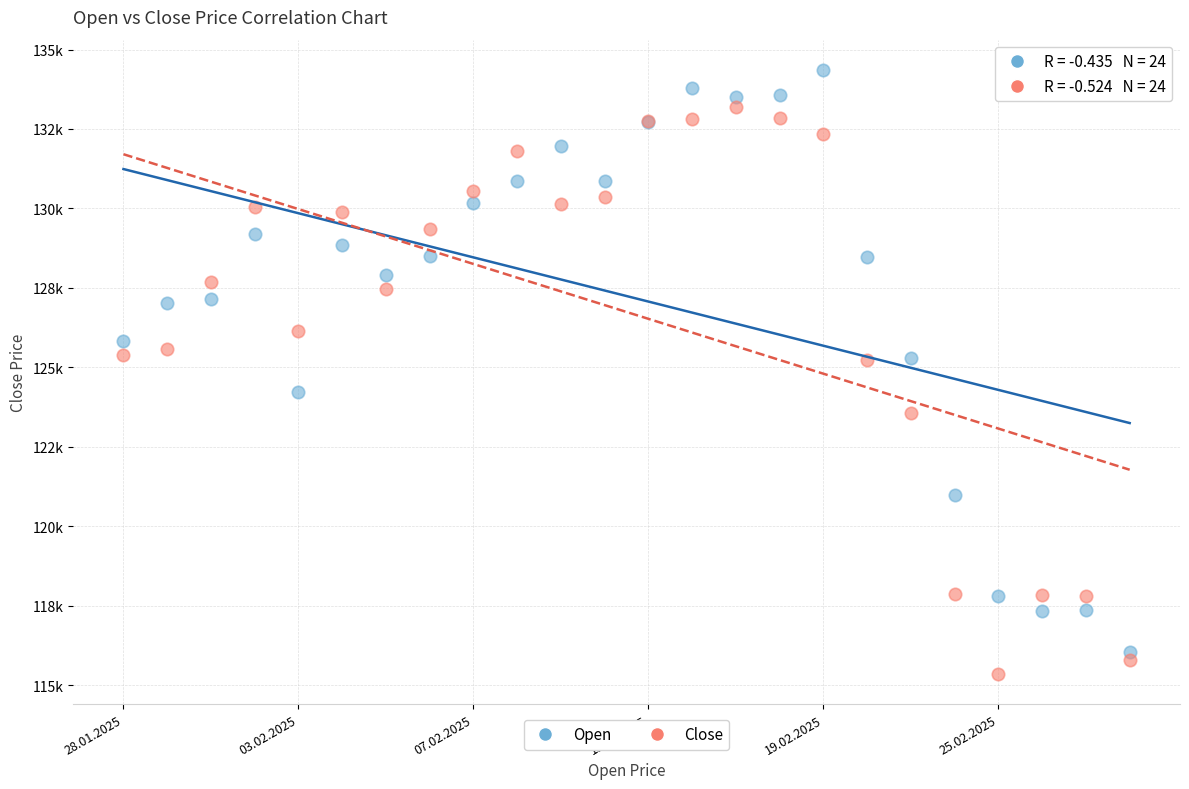

Which series contains the highest Y value?

Open